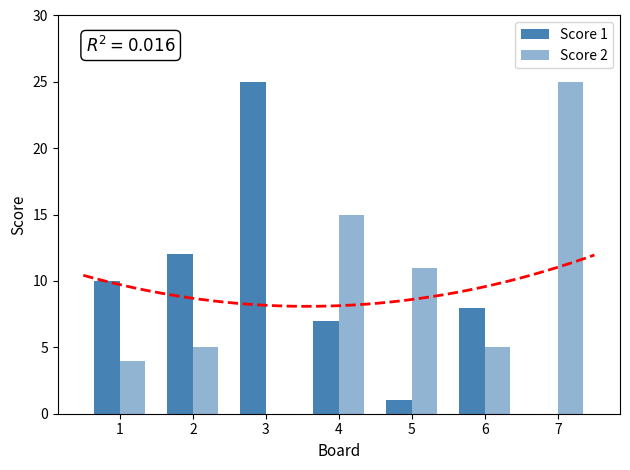

Which series changed the most between 3 and 5?

Score 1